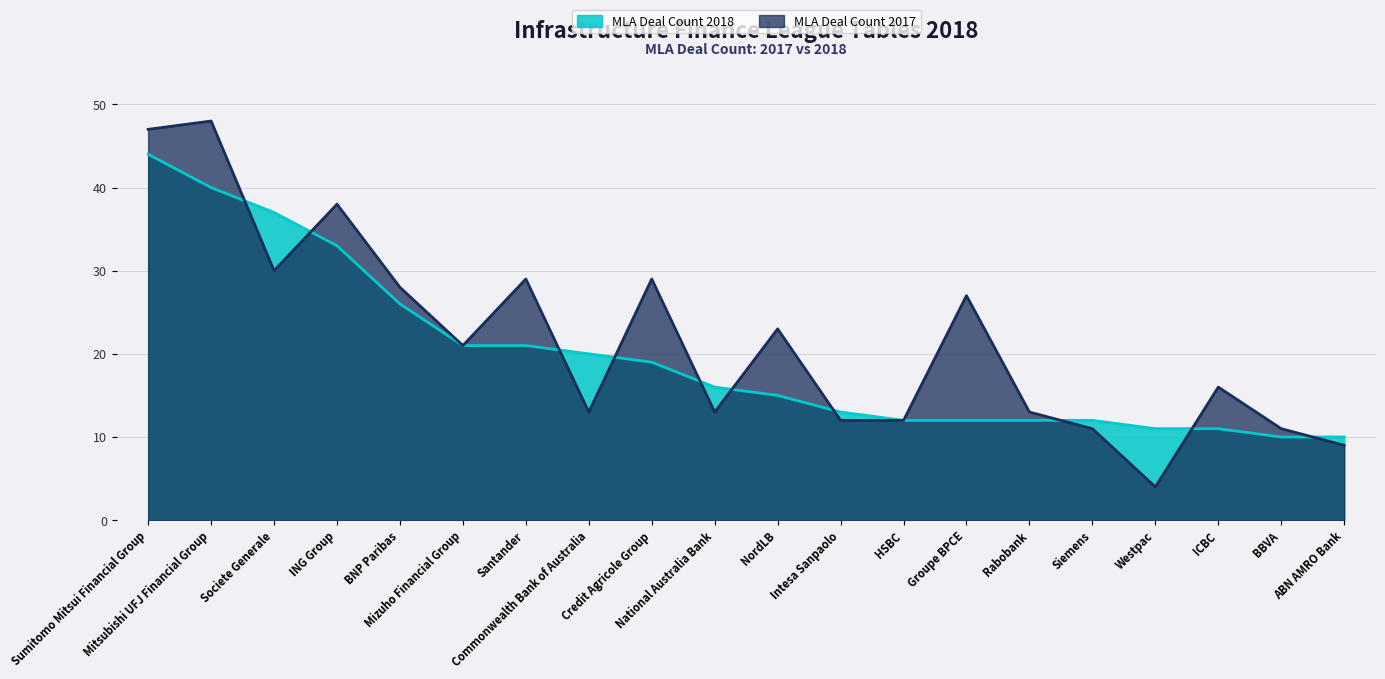

What is the label of the 4th point from the left?

ING Group